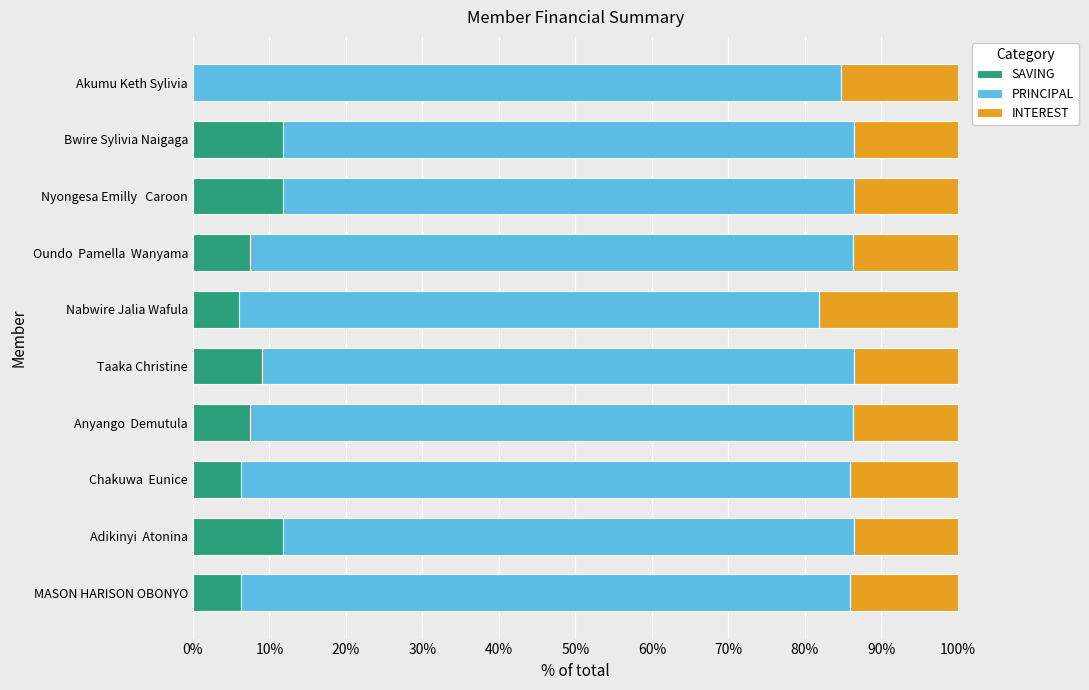

Which series has the largest total across all categories?

PRINCIPAL